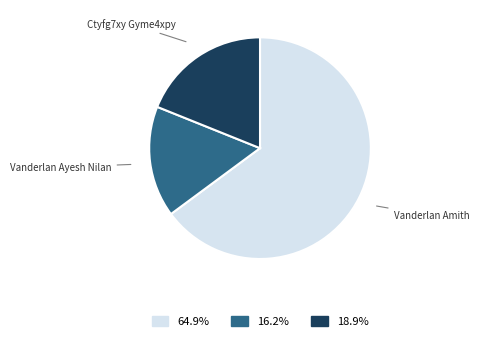

Does any single category account for the majority?

Yes